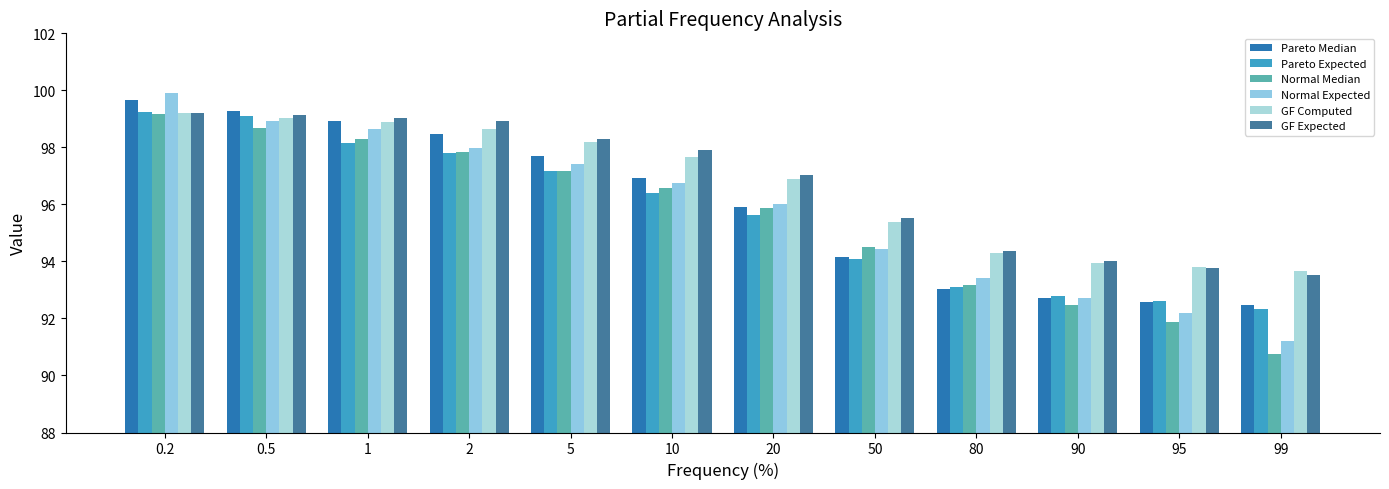

Between 5 and 10, which series saw the biggest shift?

Pareto Median